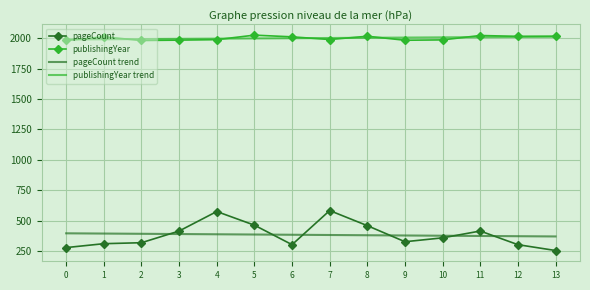

True or false: pageCount trend and publishingYear trend cross at least once.

False